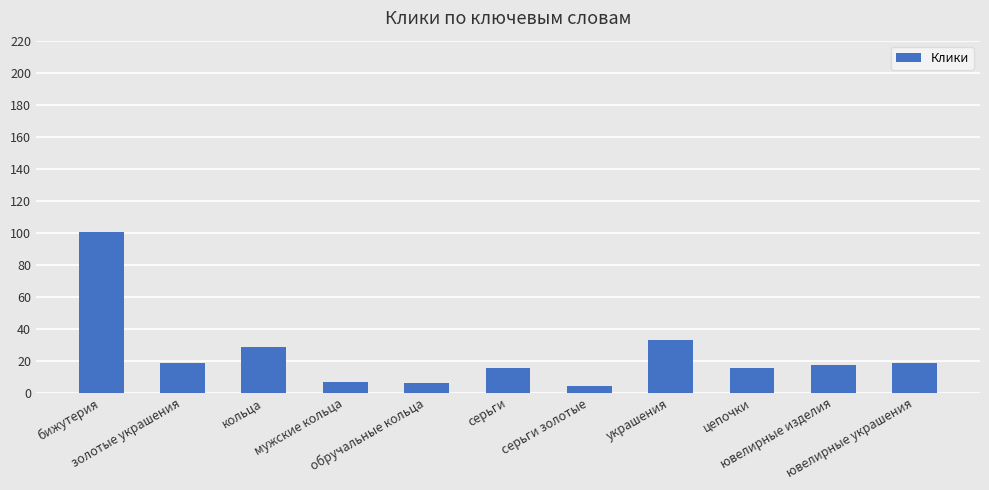

What is the value of the 8th bar from the left?

33.0